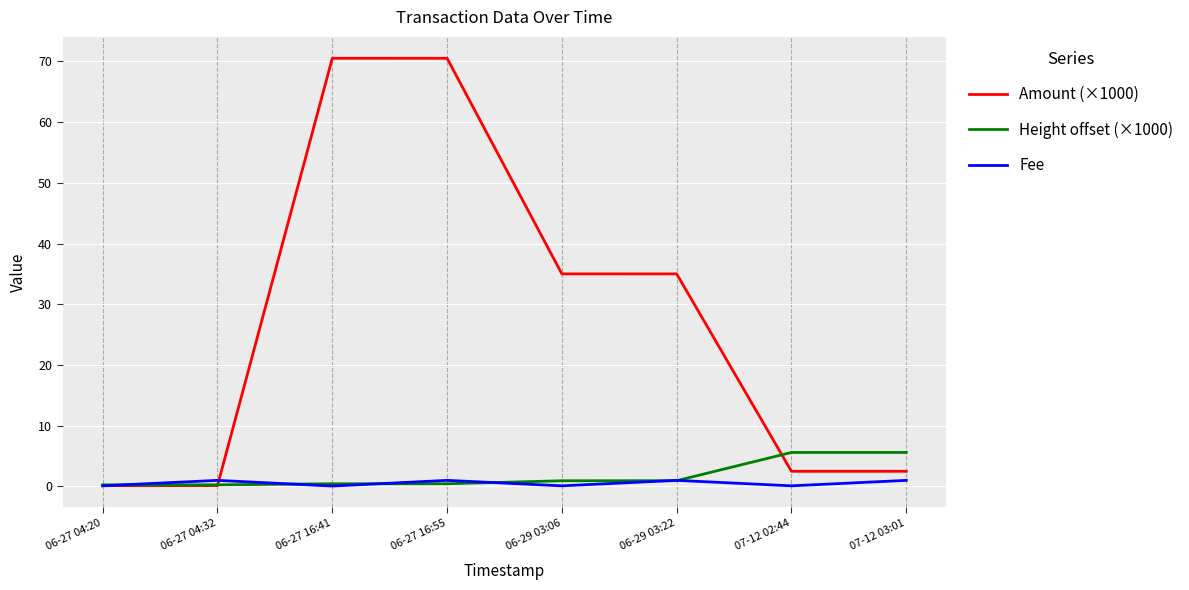

What are all the series names shown in the legend?

Amount (×1000), Height offset (×1000), Fee